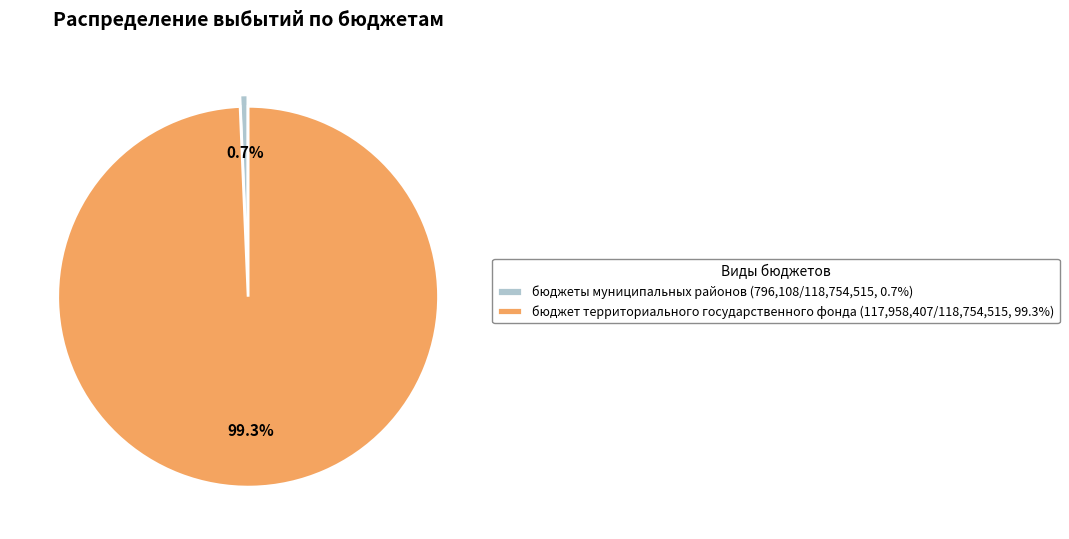

Between бюджет территориального государственного фонда (117,958,407/118,754,515, 99.3%) and бюджеты муниципальных районов (796,108/118,754,515, 0.7%), which is larger?

бюджет территориального государственного фонда (117,958,407/118,754,515, 99.3%)